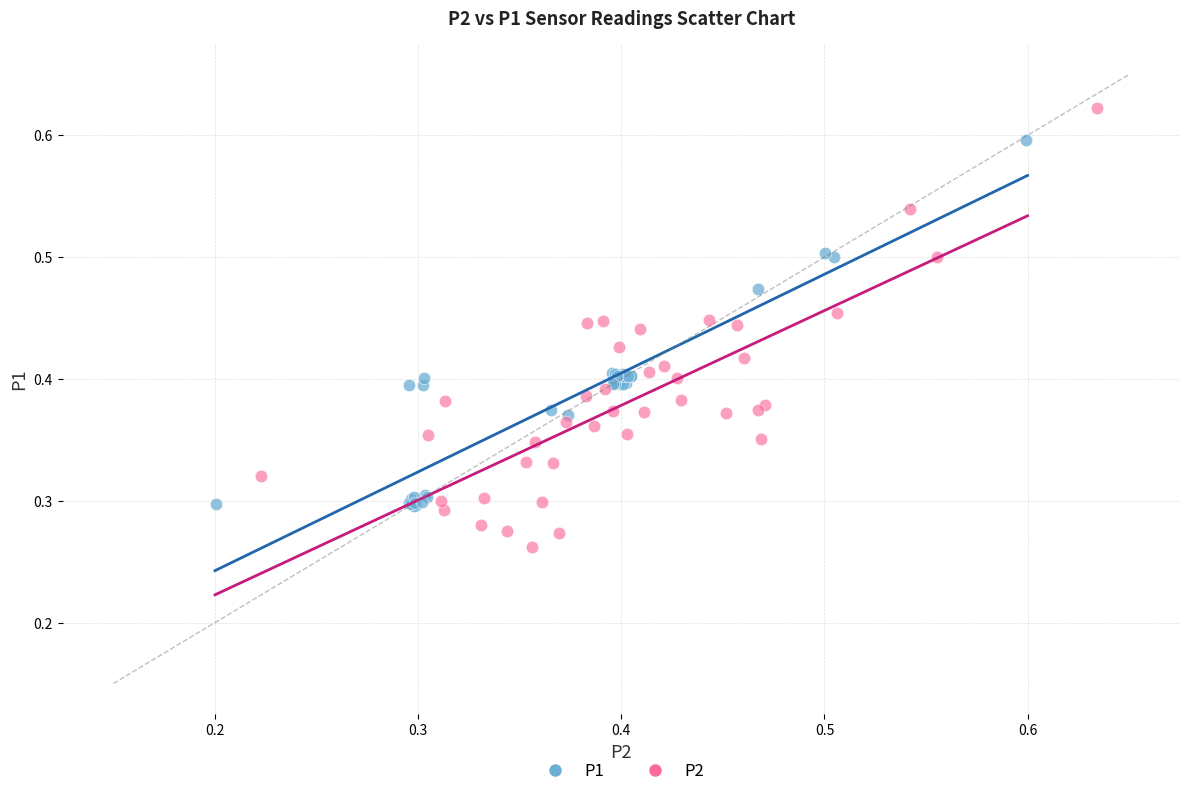

Which series contains the lowest Y value?

P2